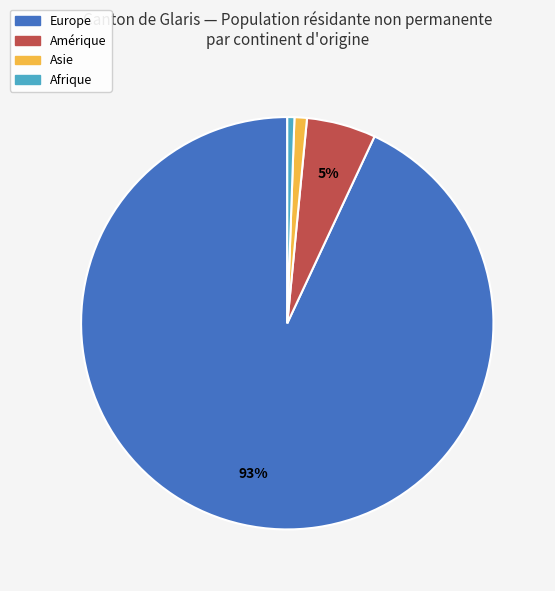

To the nearest percent, what is the difference between the largest and smallest slice percentages?

92%